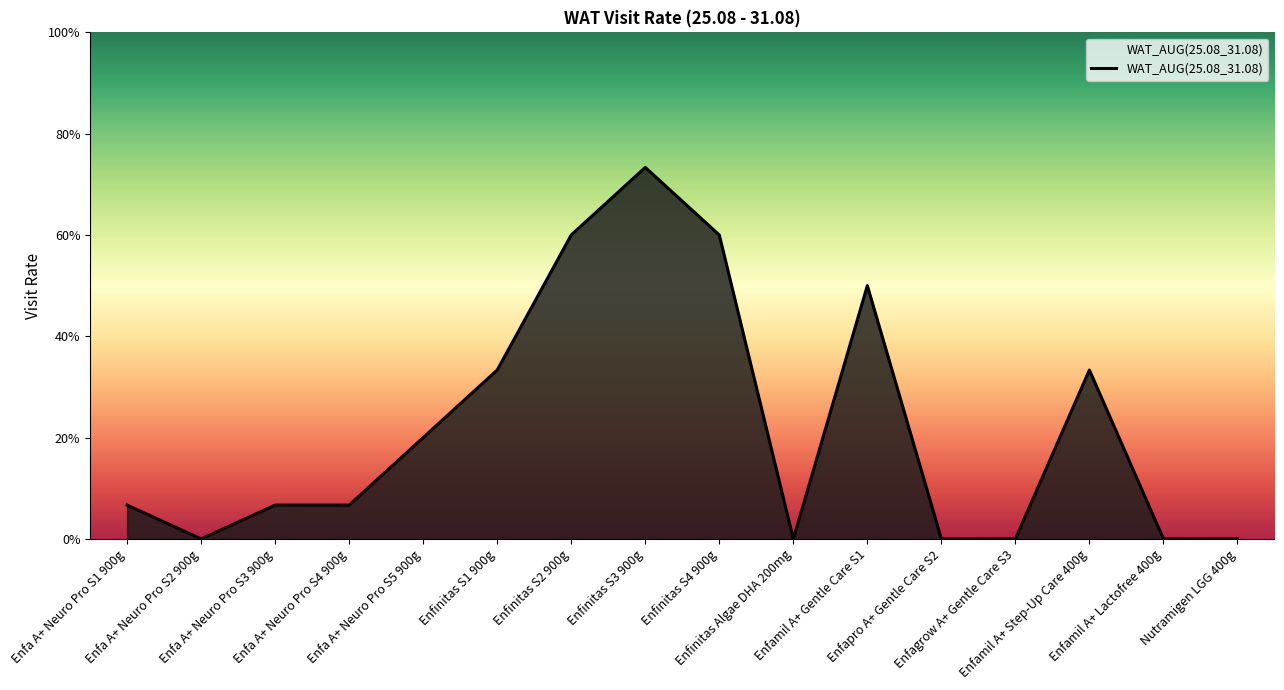

Does the chart have visible grid lines?

No